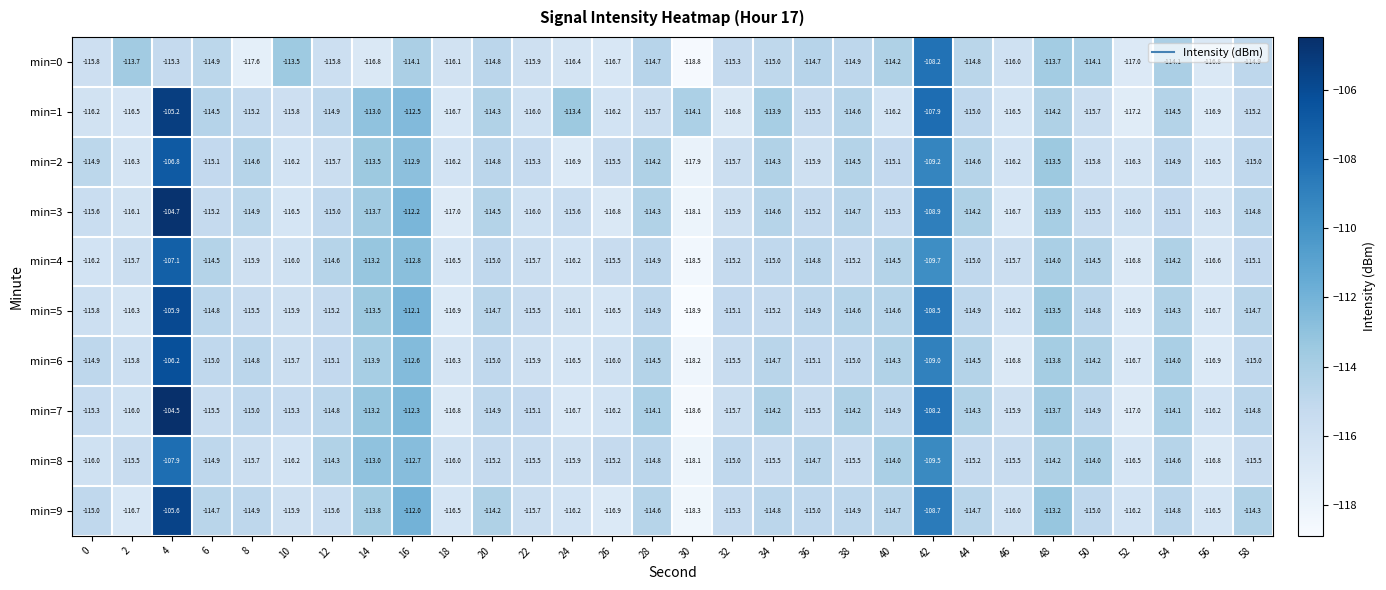

How many data points in min=7 are less than -114?

25